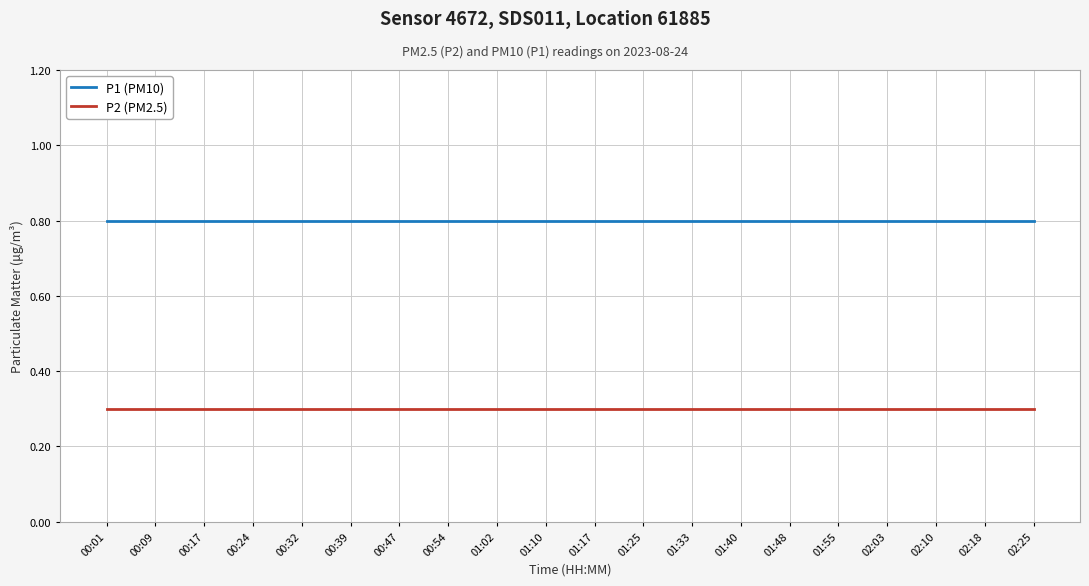

Which series has the largest total across all categories?

P1 (PM10)